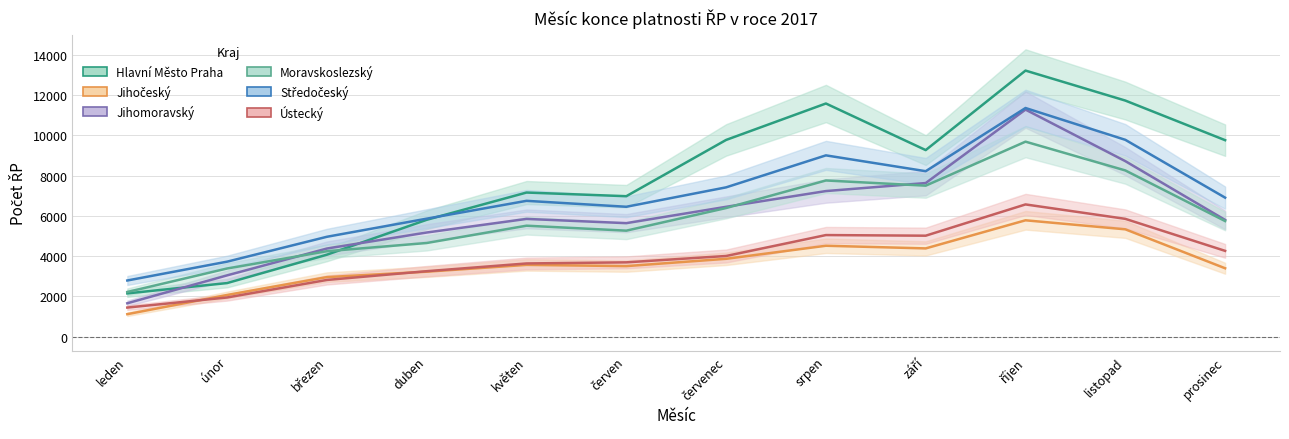

What is the value of the Ústecký point at the 10th from the left?

6573